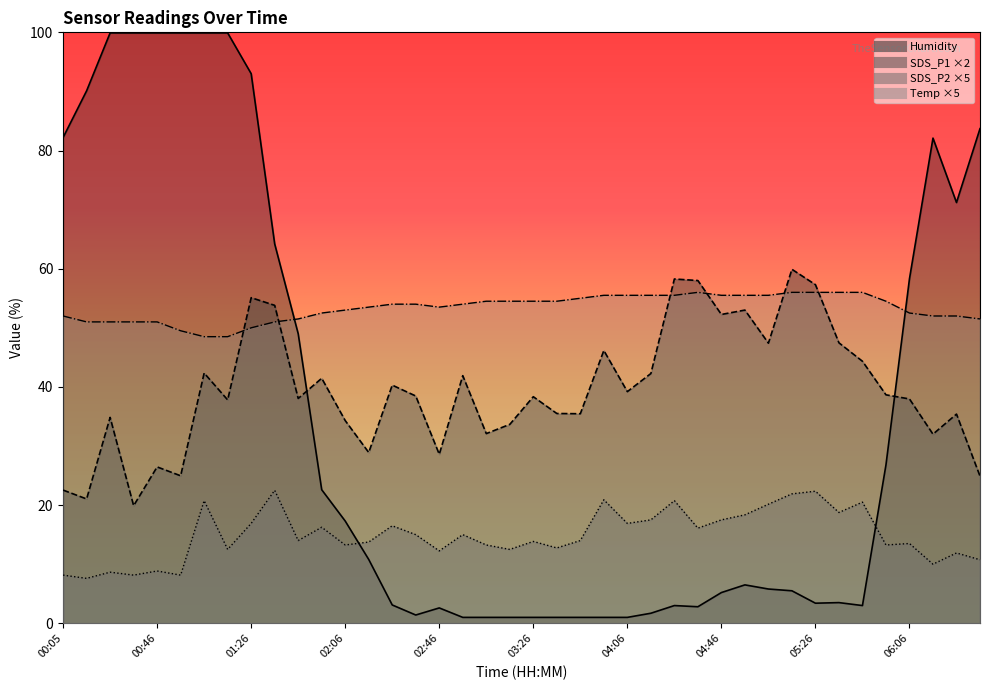

Where is SDS_P2 nearest to the value 15?

02:36